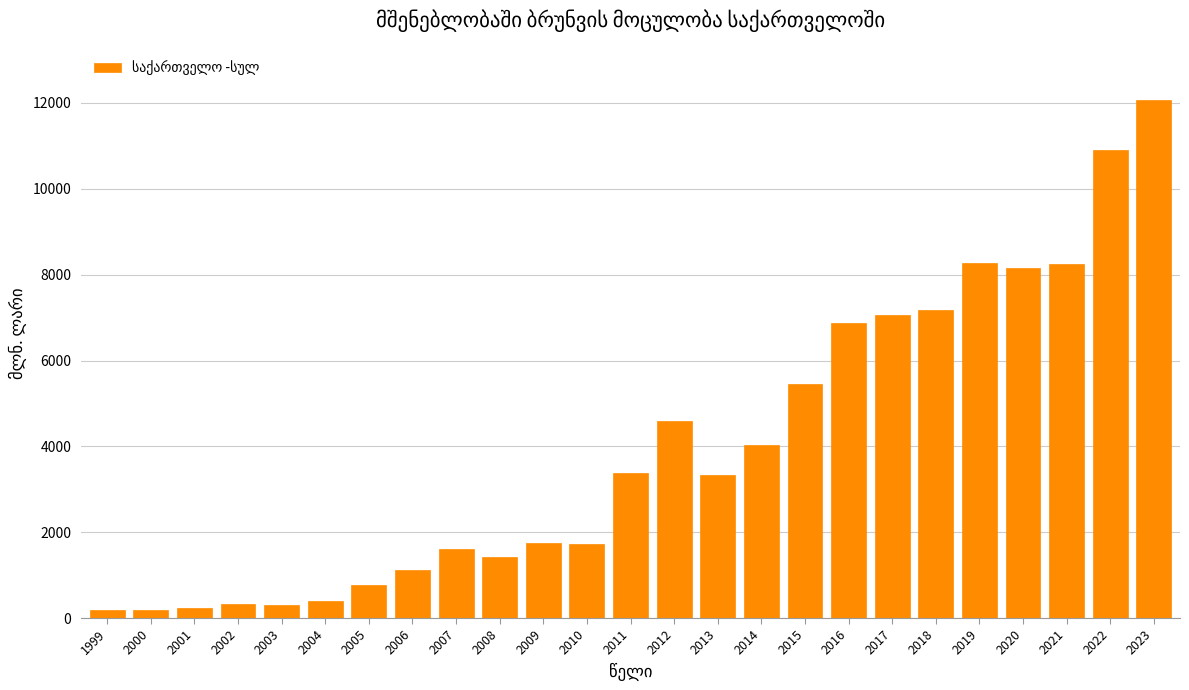

True or false: the data shows 1125.5 at 2006.

True